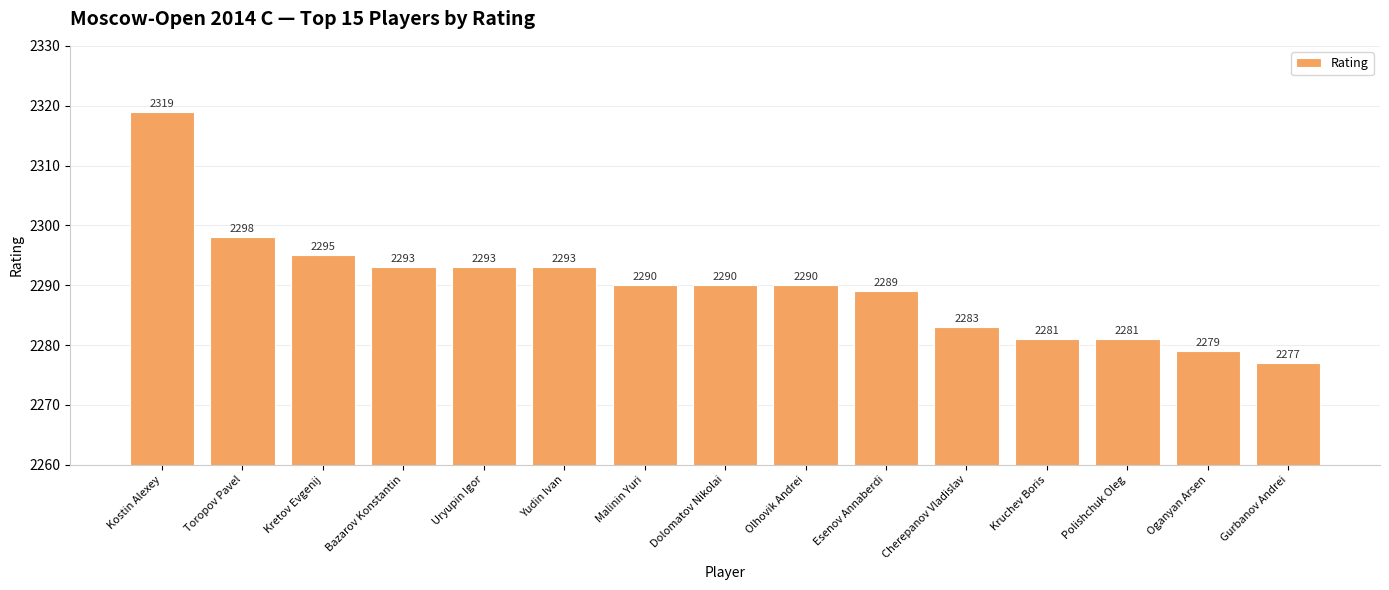

Reading left to right, what are all the values shown in this chart?

2319	2298	2295	2293	2293	2293	2290	2290	2290	2289	2283	2281	2281	2279	2277